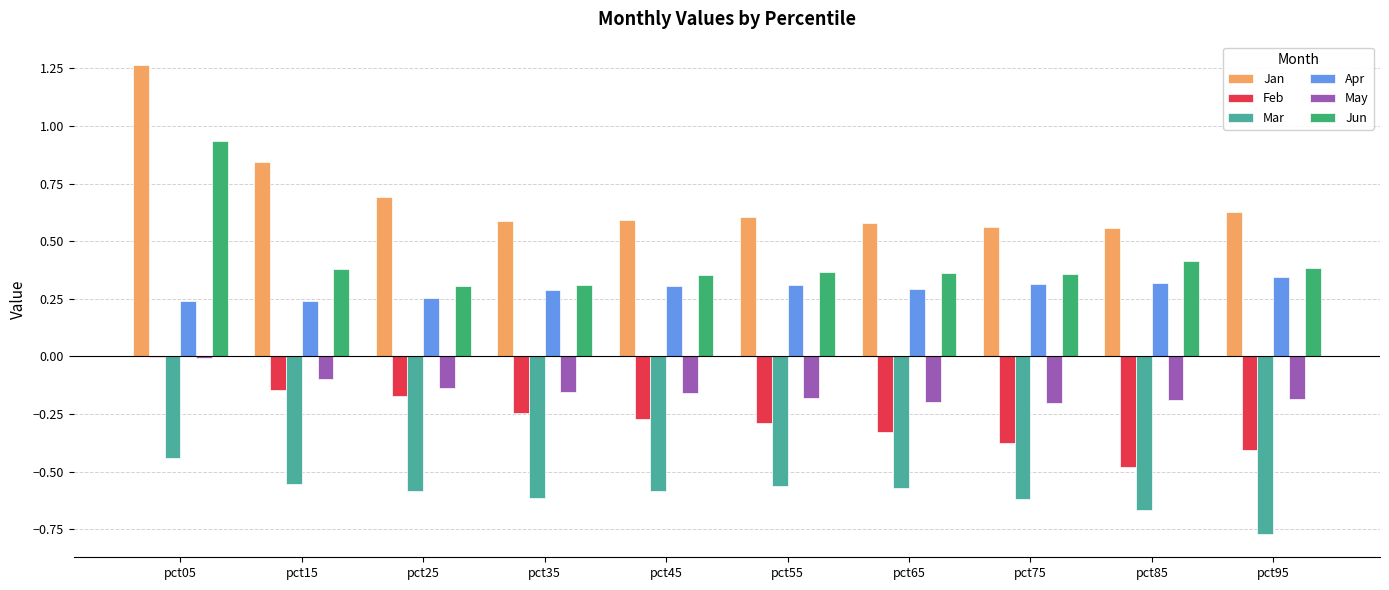

At which label does Feb reach its peak?

pct05